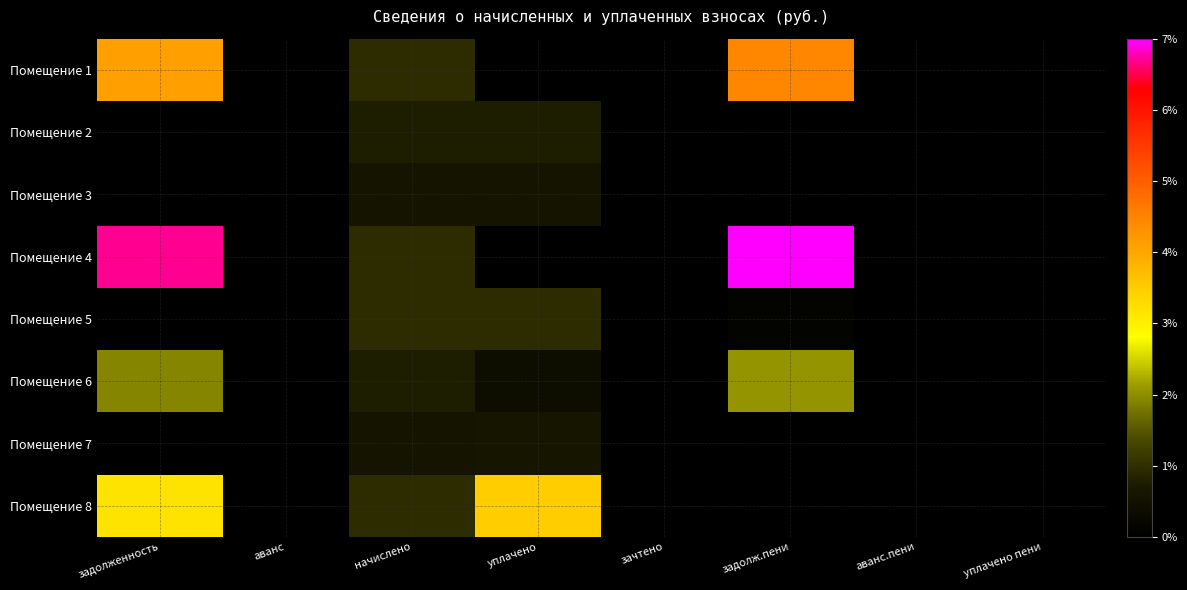

How many categories are shown in the chart?

8